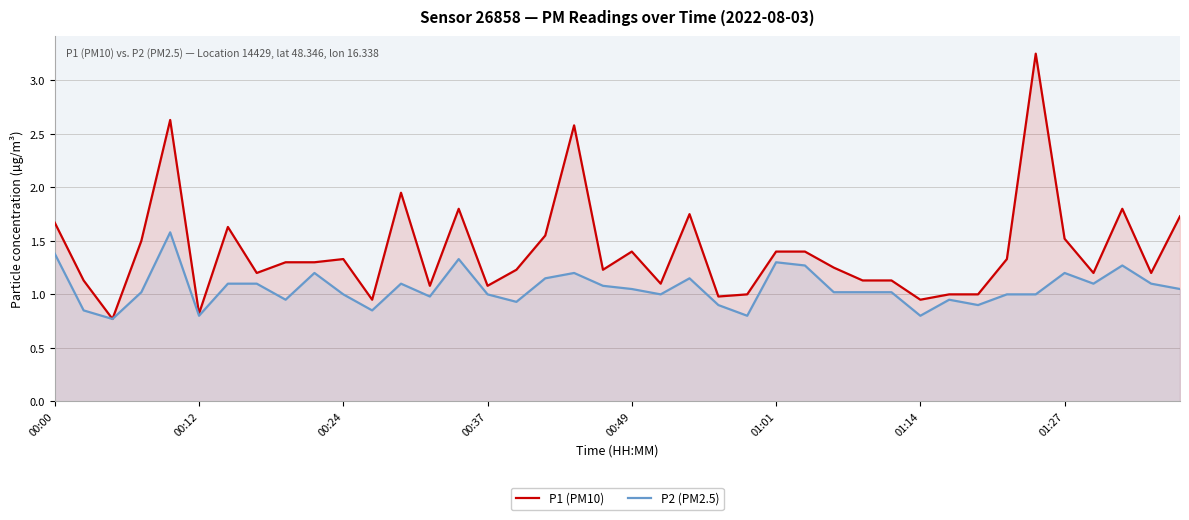

How many interior local valleys does the P1 (PM10) series have?

12